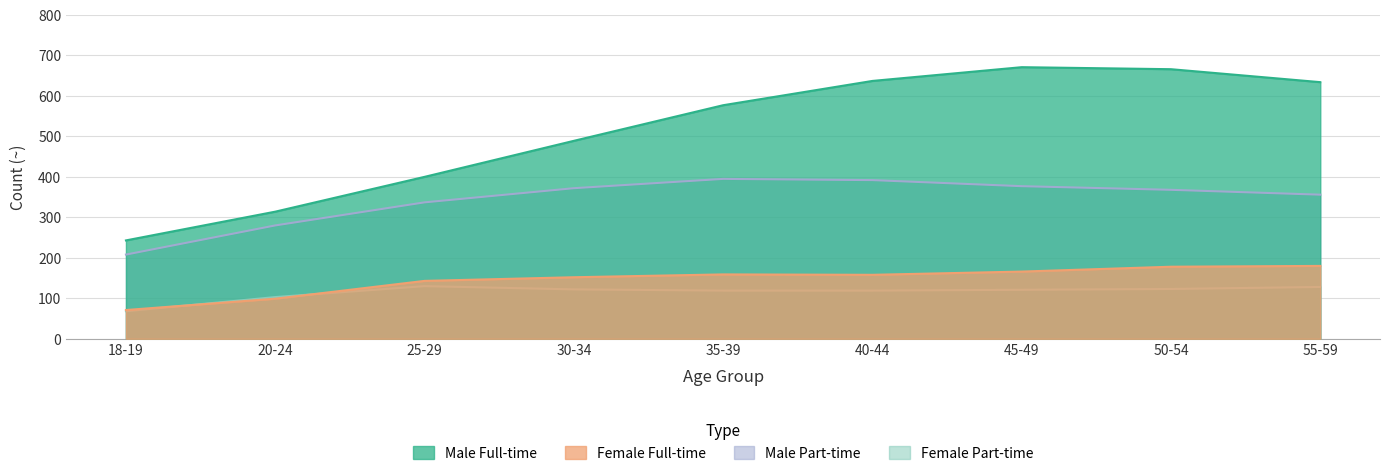

True or false: Female Part-time and Male Full-time intersect in this chart.

False